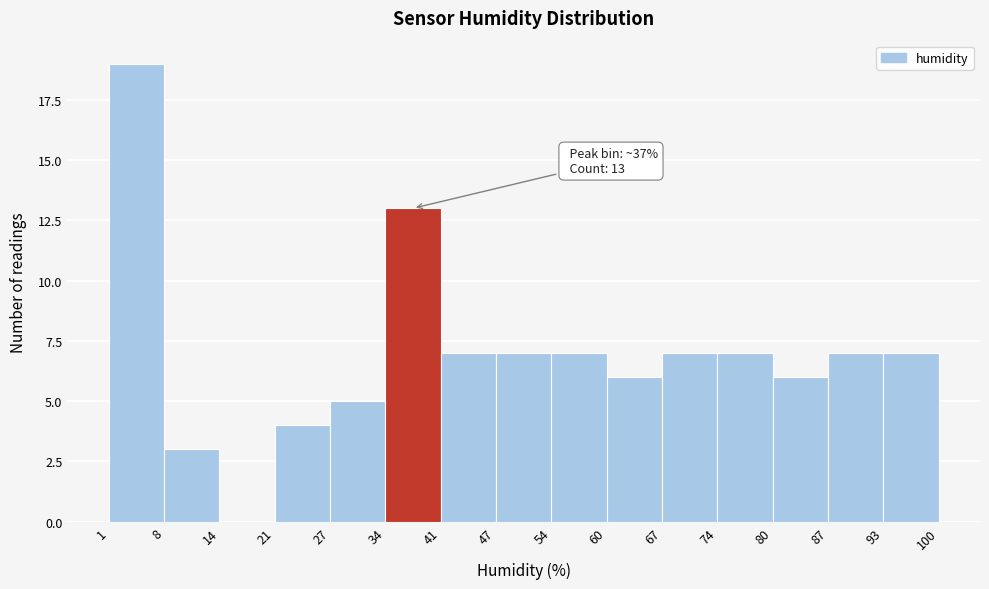

Which range on the x-axis has the tallest bar?

1 to 8